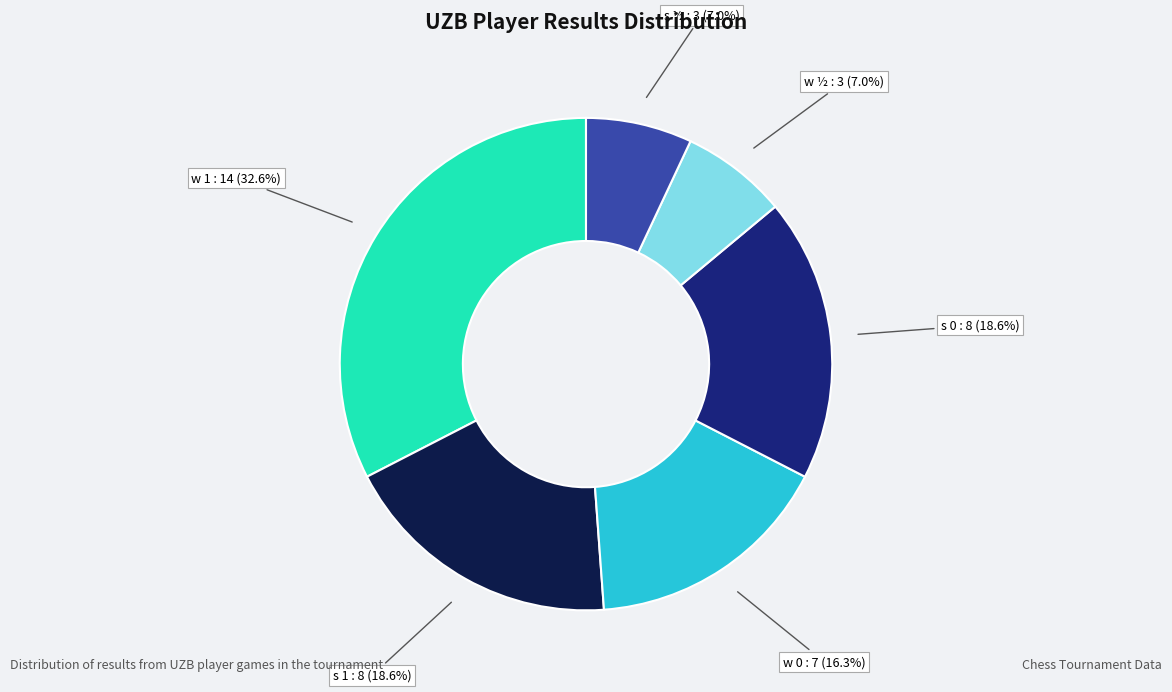

Does any single category account for the majority?

No